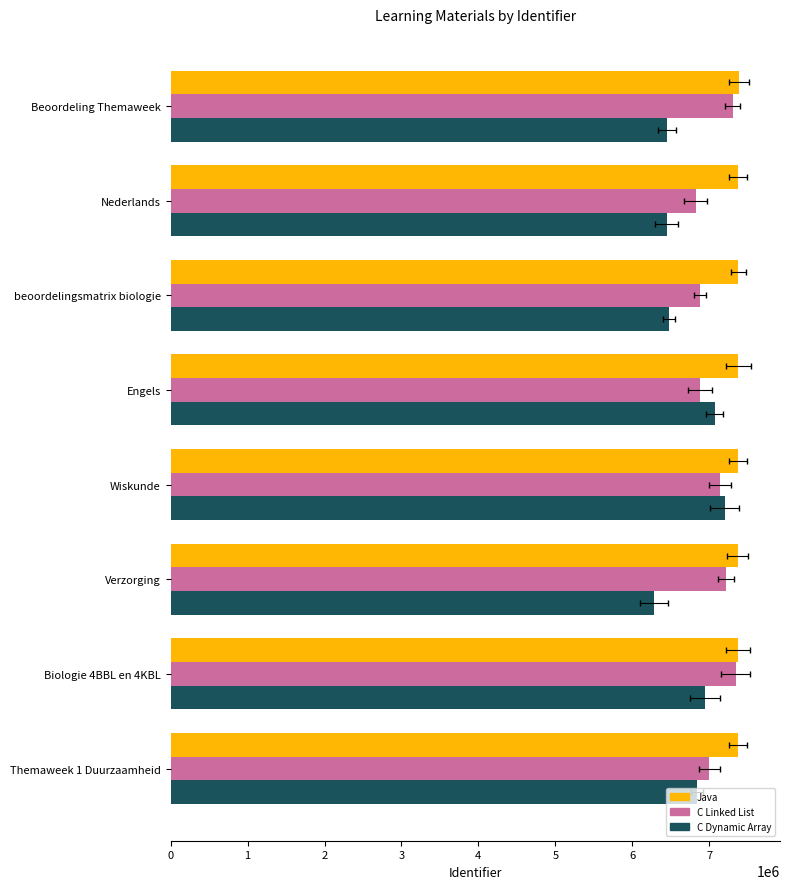

What is the maximum value shown in the chart?

7382532.0